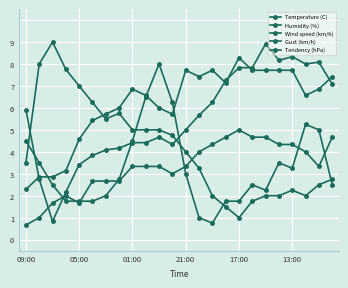

Is this an area chart (filled region under the line)?

No